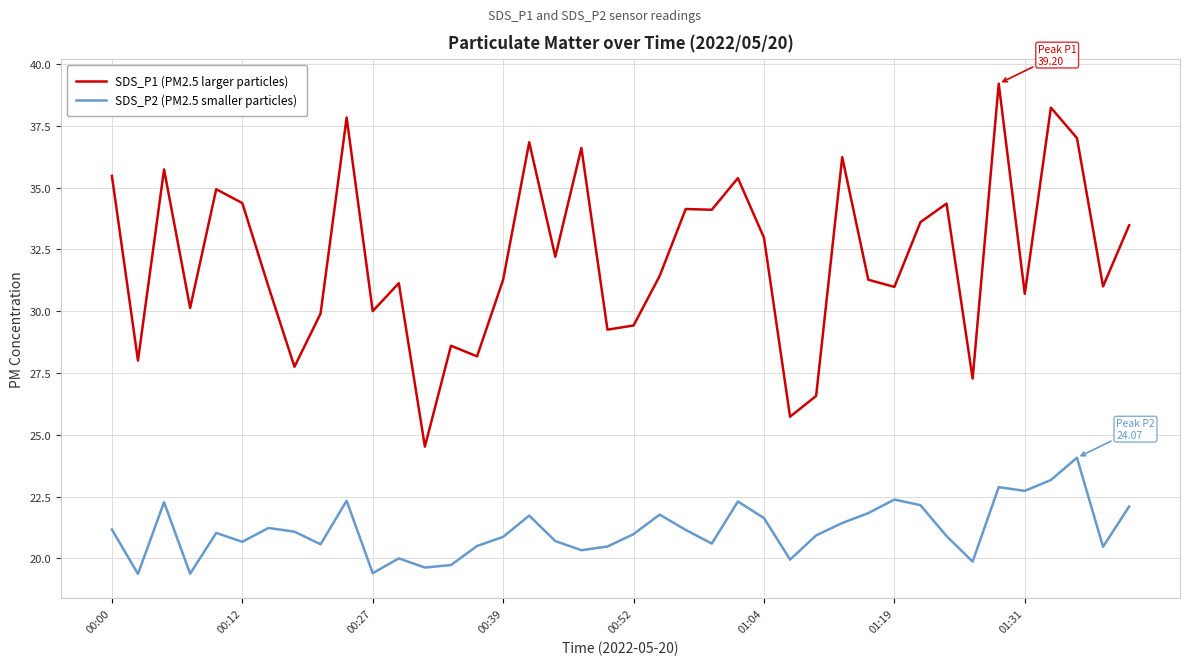

Which series has the largest total across all categories?

SDS_P1 (PM2.5 larger particles)